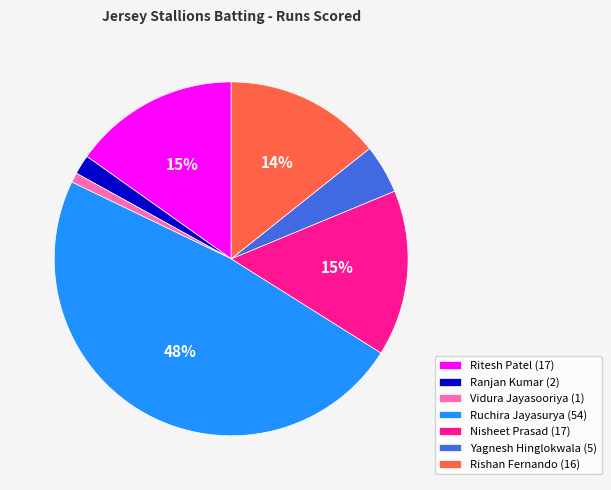

To the nearest percent, what portion does Vidura Jayasooriya (1) represent?

1%